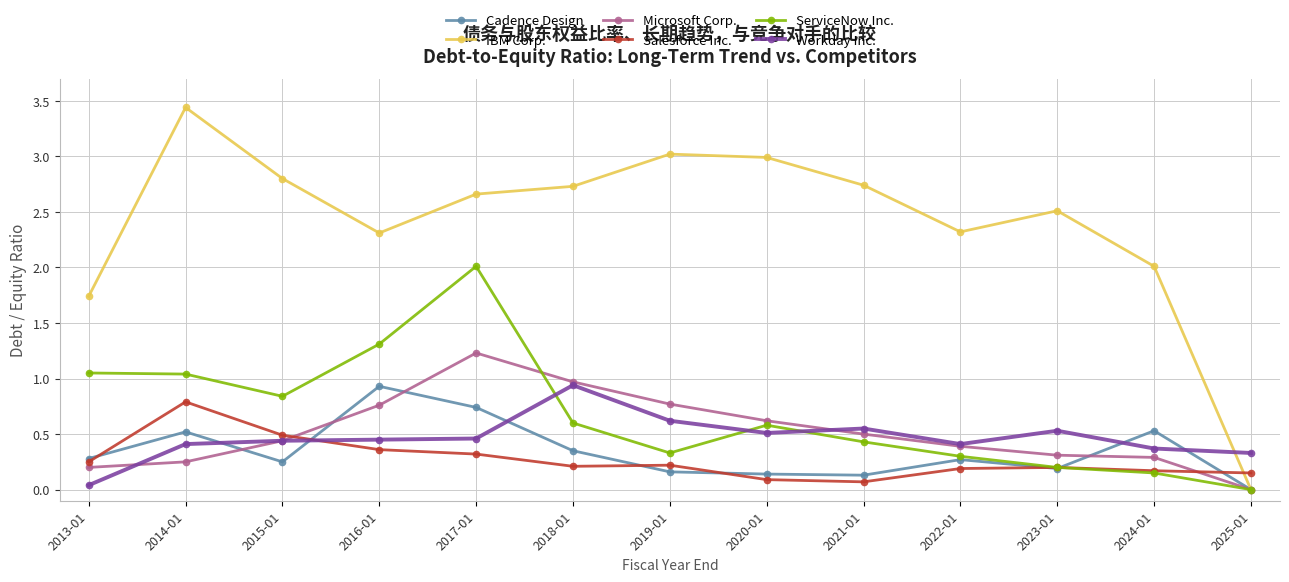

Which series changed the most between 2014-01 and 2015-01?

IBM Corp.